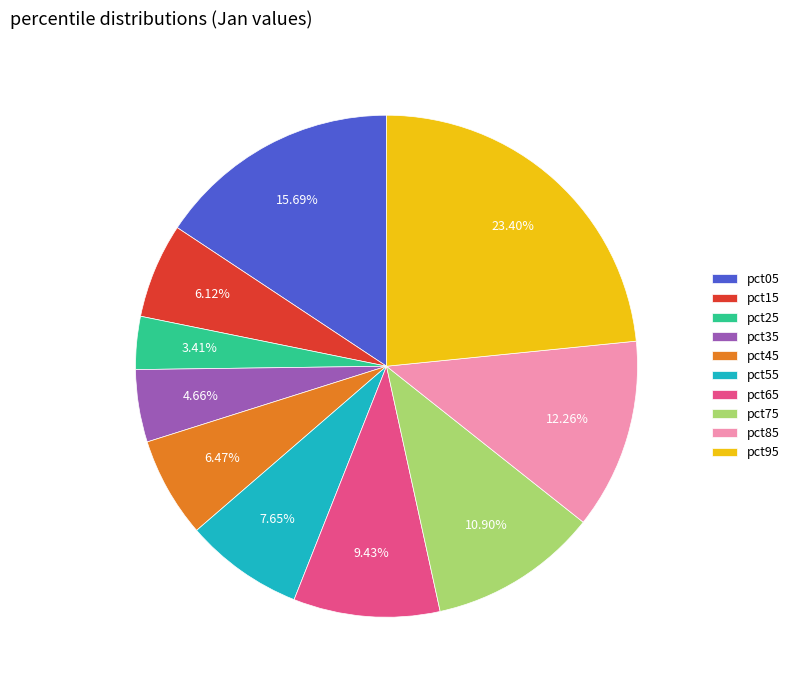

Is there any slice that represents more than half of the pie?

No